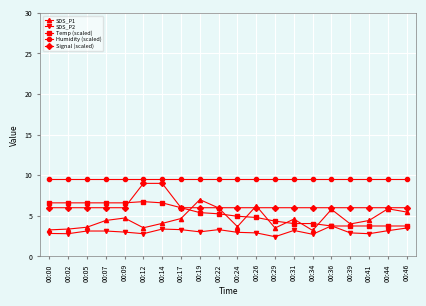

Which series has the widest spread of values?

SDS_P1